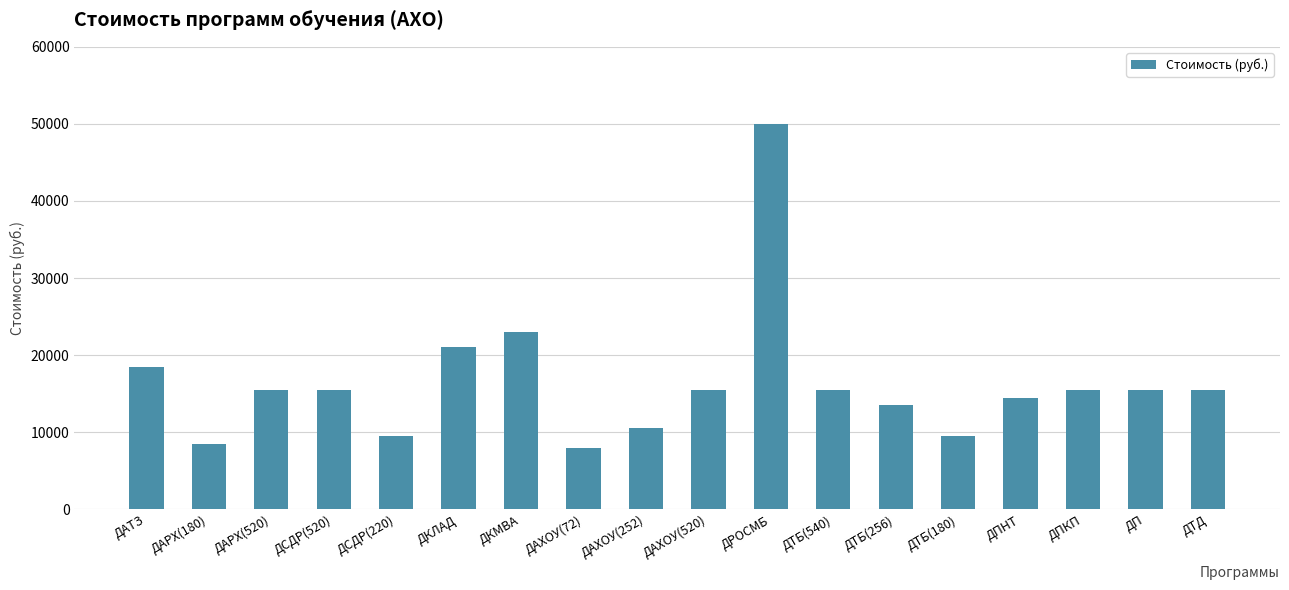

What is the average value?

16389